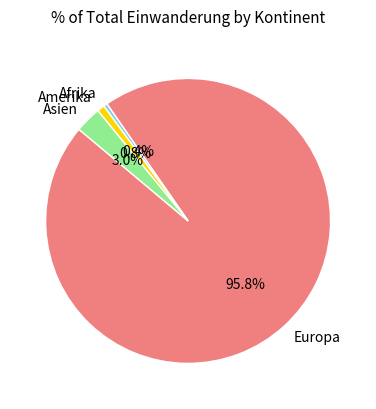

What is the total percentage of Afrika and Asien?

3.4%